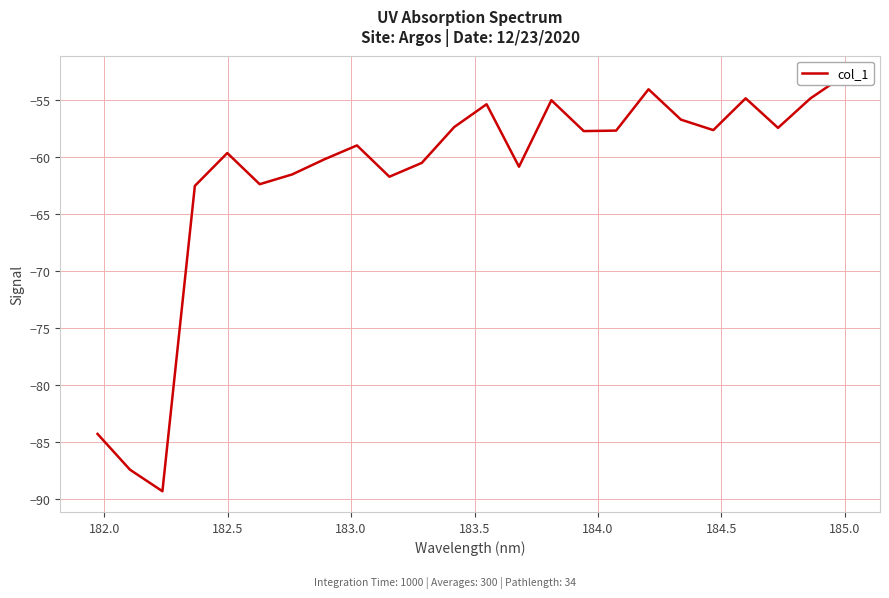

True or false: there are more than 1 points higher than both neighbors.

True